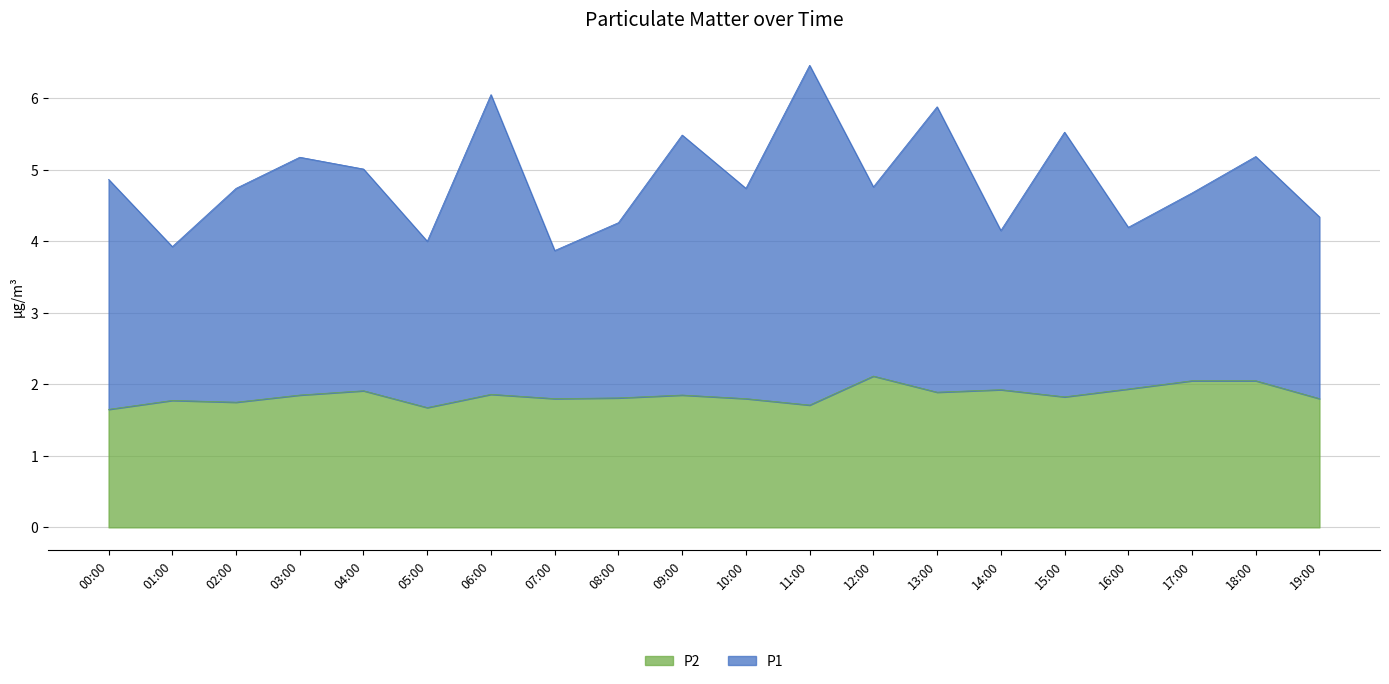

Between 10:00 and 16:00, which series saw the biggest shift?

P1